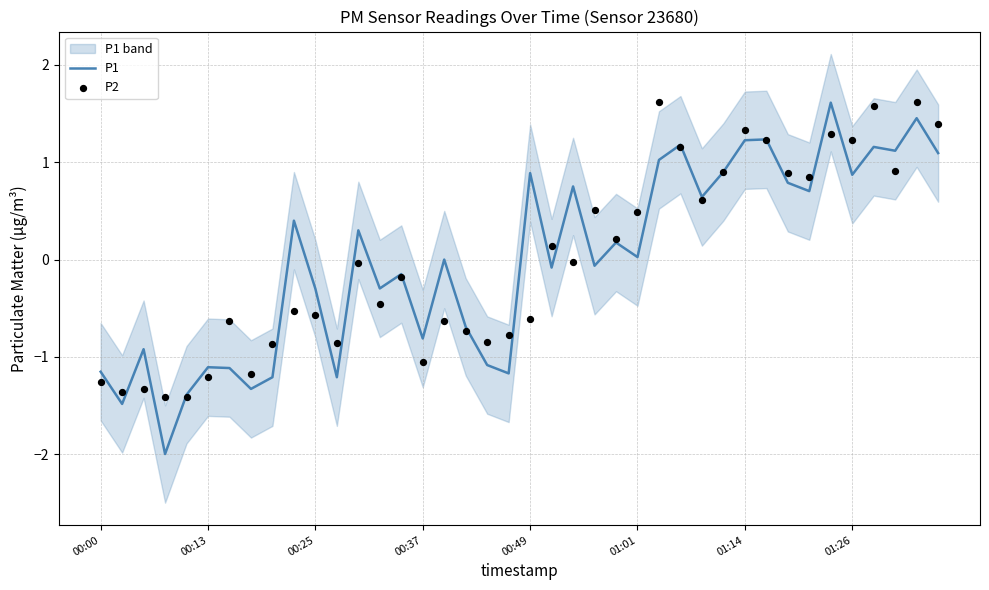

Which series contains the lowest Y value?

P1